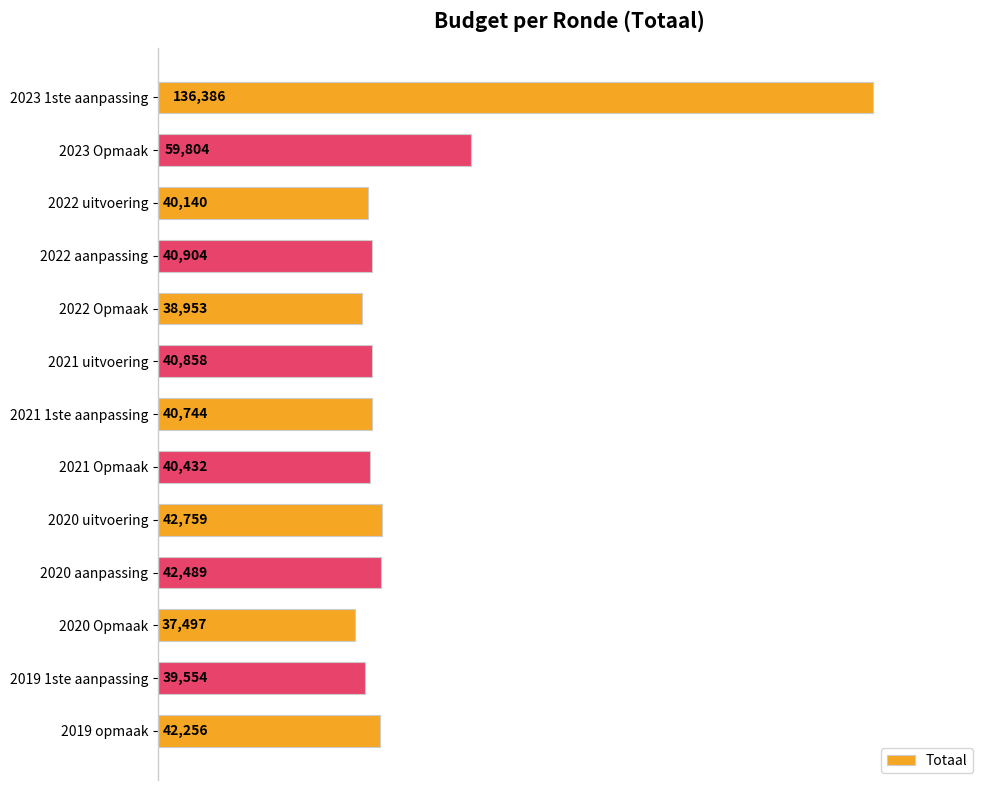

Rank the categories by value from highest to lowest.

2023 1ste aanpassing, 2023 Opmaak, 2020 uitvoering, 2020 aanpassing, 2019 opmaak, 2022 aanpassing, 2021 uitvoering, 2021 1ste aanpassing, 2021 Opmaak, 2022 uitvoering, 2019 1ste aanpassing, 2022 Opmaak, 2020 Opmaak